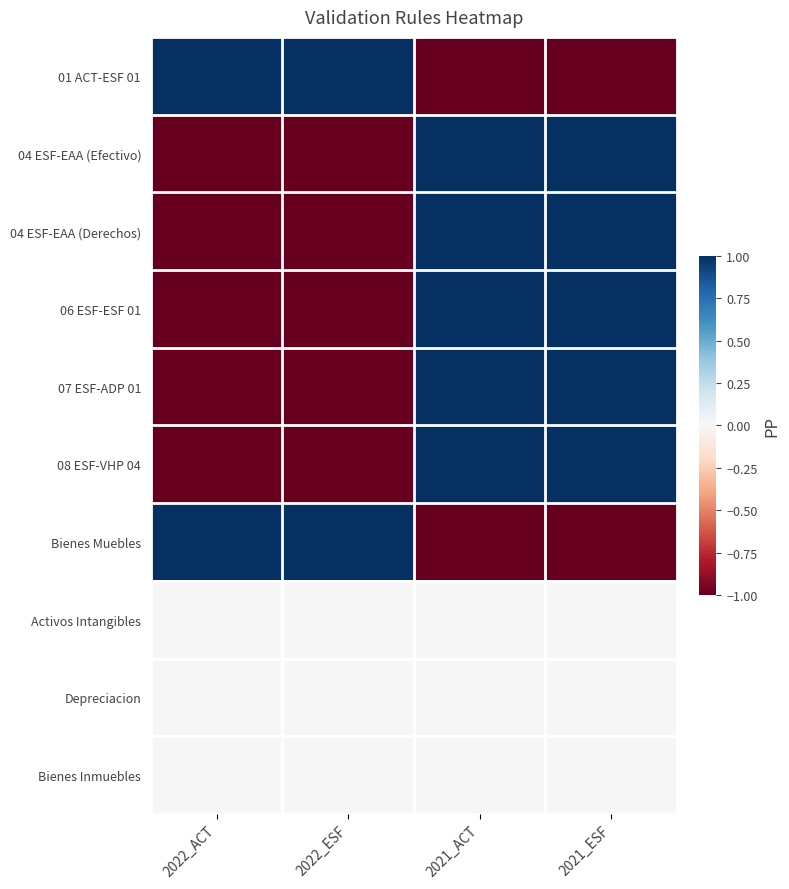

Rank the series by their maximum value, from lowest to highest.

Activos Intangibles, Depreciacion, Bienes Inmuebles, 01 ACT-ESF 01, 04 ESF-EAA (Efectivo), 04 ESF-EAA (Derechos), 06 ESF-ESF 01, 07 ESF-ADP 01, 08 ESF-VHP 04, Bienes Muebles